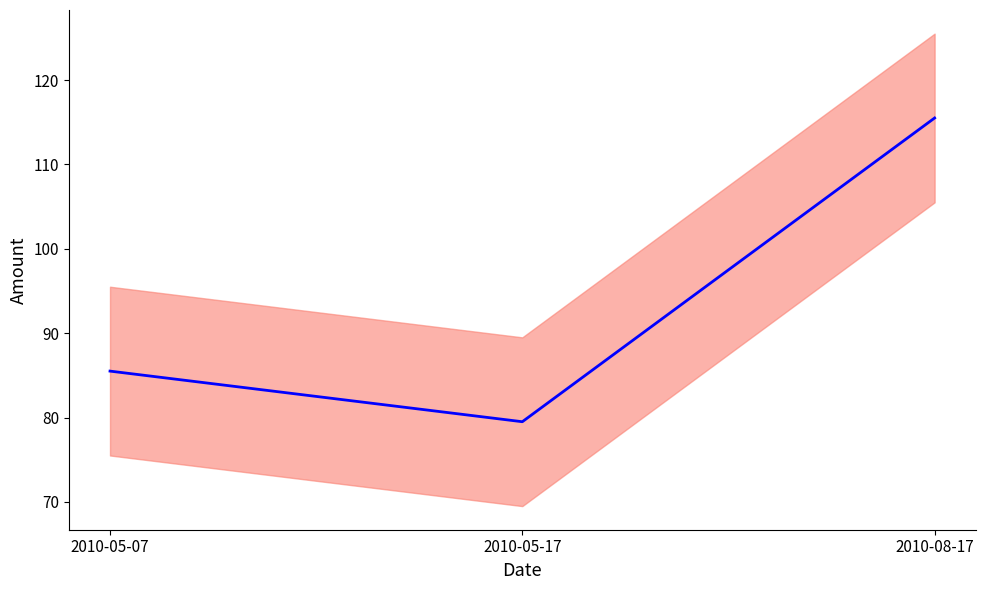

Rank the categories by value from lowest to highest.

2010-05-17, 2010-05-07, 2010-08-17